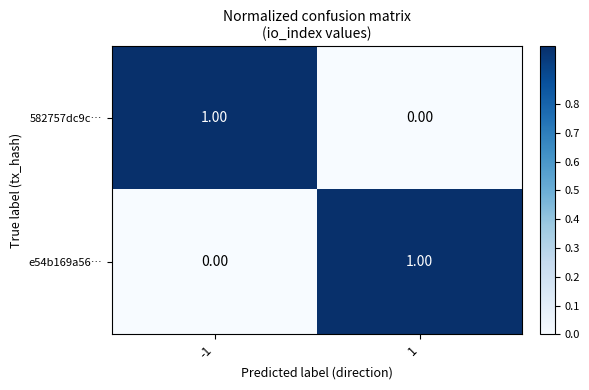

Rank the categories by 582757dc9c… value from highest to lowest.

-1, 1